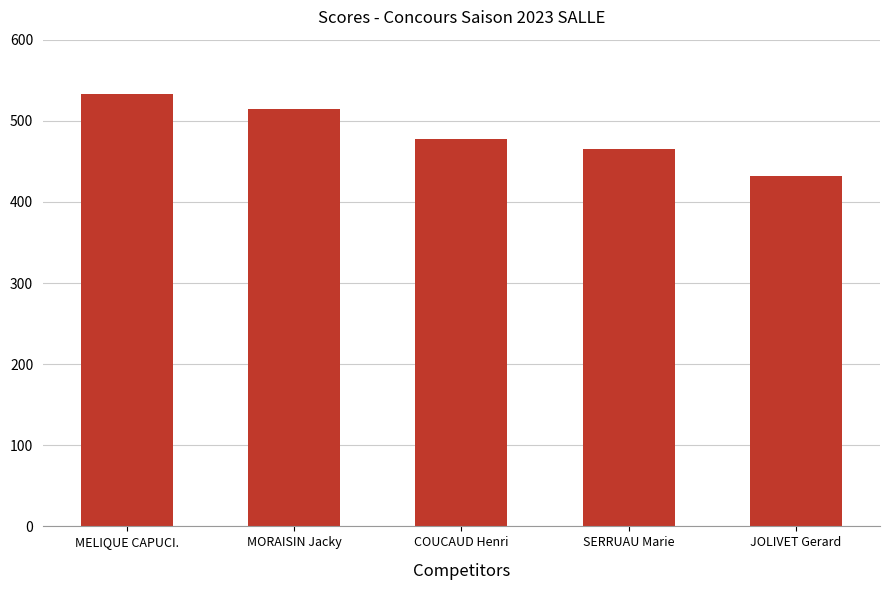

Reading left to right, transcribe all the data shown in this chart.

533	515	477	465	432